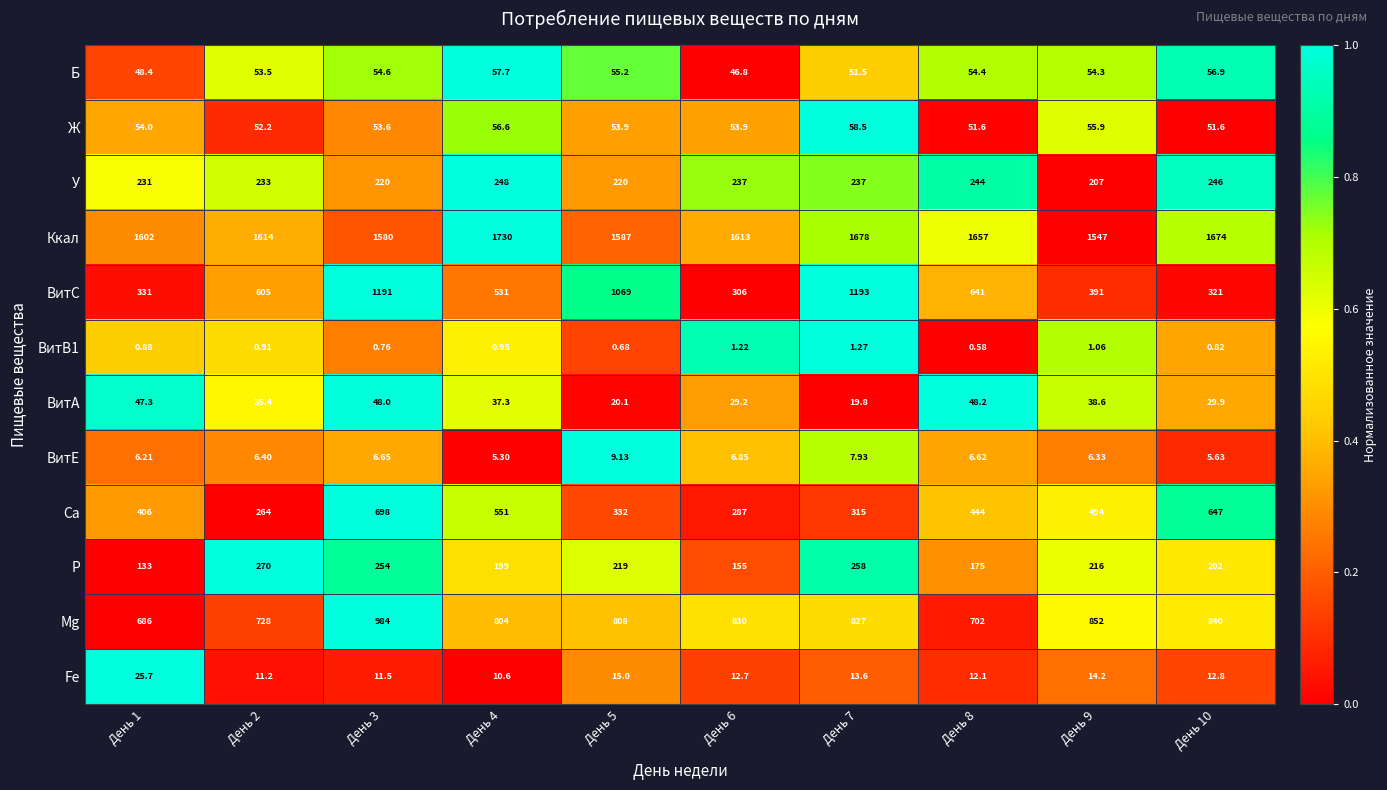

At День 9, list the series in order from largest to smallest.

Ккал, Mg, Ca, ВитC, P, У, Ж, Б, ВитA, Fe, ВитE, ВитB1